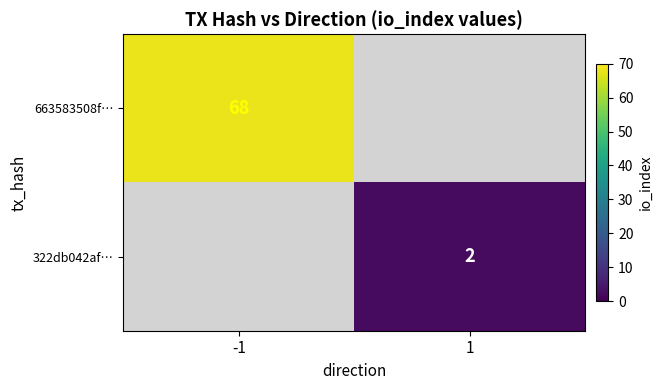

Is it true that 663583508f… equals 100 at -1?

False